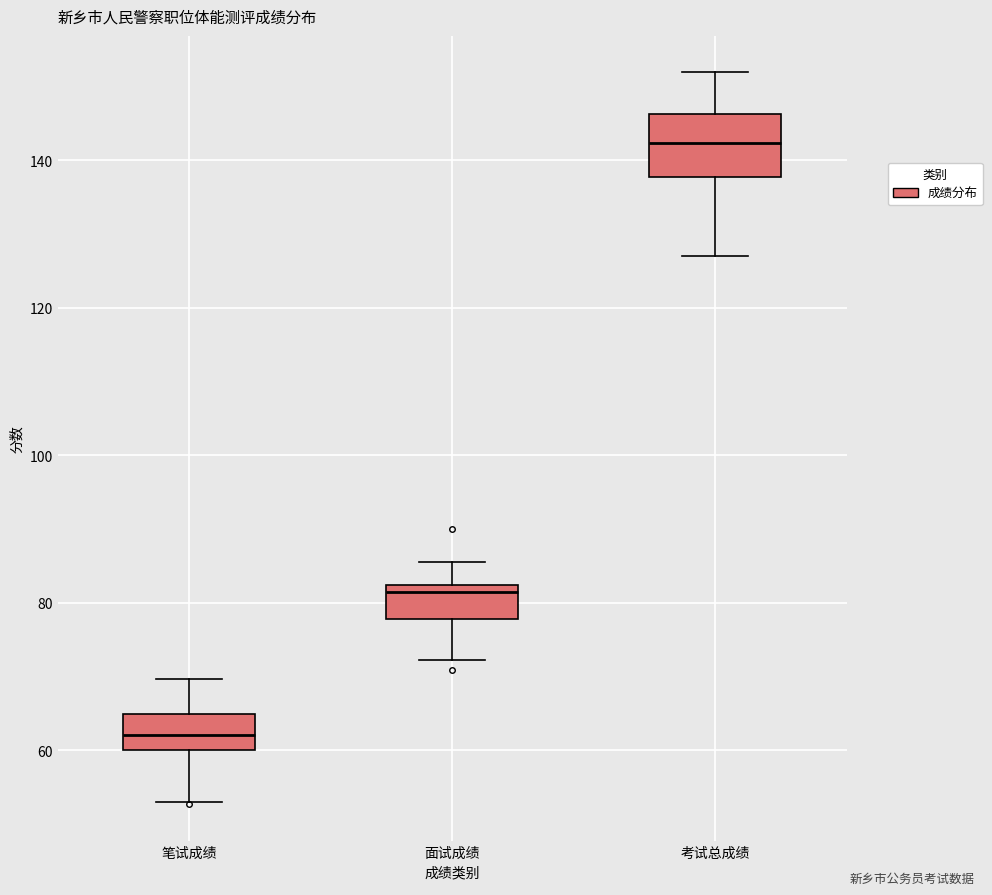

Where is the upper edge of the box for 笔试成绩 on the y-axis? The values are not printed on the chart, so give them approximately, as read against the axis.

64